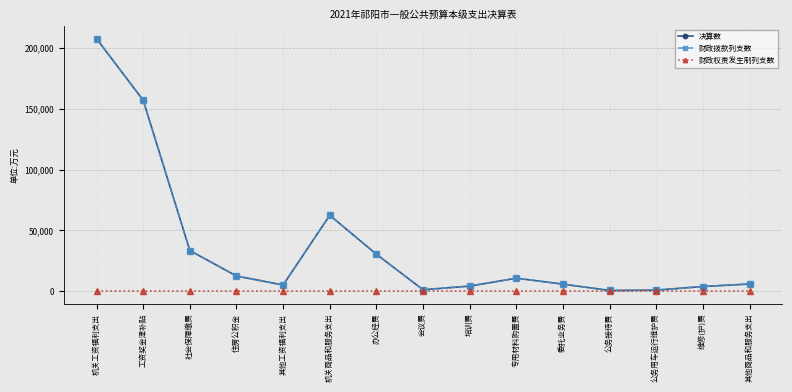

Rank the categories by 财政拨款列支数 value from highest to lowest.

机关工资福利支出, 工资奖金津补贴, 机关商品和服务支出, 社会保障缴费, 办公经费, 住房公积金, 专用材料购置费, 其他商品和服务支出, 委托业务费, 其他工资福利支出, 培训费, 维修(护)费, 会议费, 公务用车运行维护费, 公务接待费